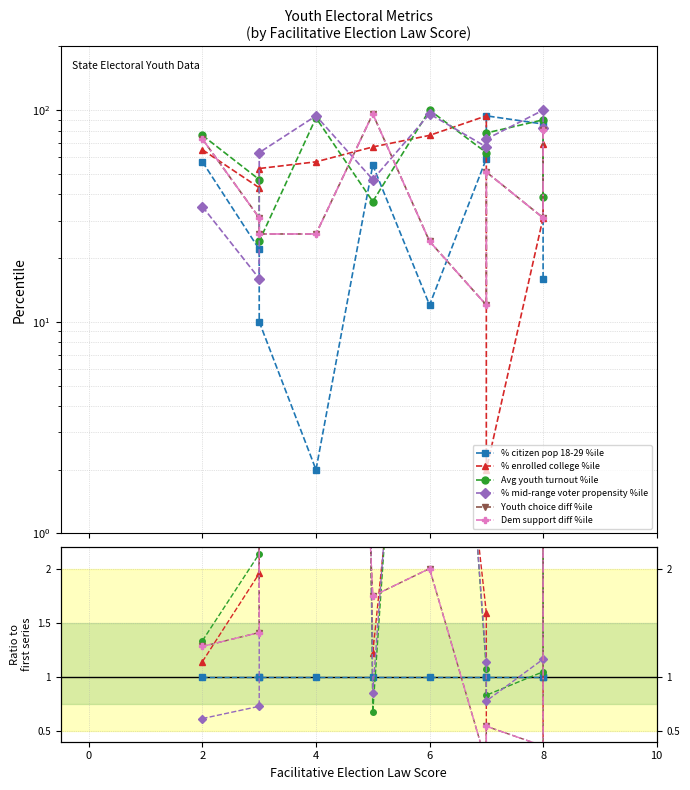

Reading right to left, what are all the values shown in this chart?

% citizen pop 18-29 %ile: 1.0	1.0	1.0	1.0	1.0	1.0	1.0	1.0	1.0	1.0
% enrolled college %ile: 4.3	0.4	0.0	1.6	6.3	1.2	28.5	5.3	2.0	1.1
Avg youth turnout %ile: 2.4	1.0	0.8	1.1	8.3	0.7	46.0	2.4	2.1	1.3
% mid-range voter propensity %ile: 5.1	1.2	0.8	1.1	8.0	0.9	47.0	6.3	0.7	0.6
Youth choice diff %ile: 5.1	0.4	0.5	0.2	2.0	1.7	13.0	2.6	1.4	1.3
Dem support diff %ile: 5.1	0.4	0.5	0.2	2.0	1.7	13.0	2.6	1.4	1.3